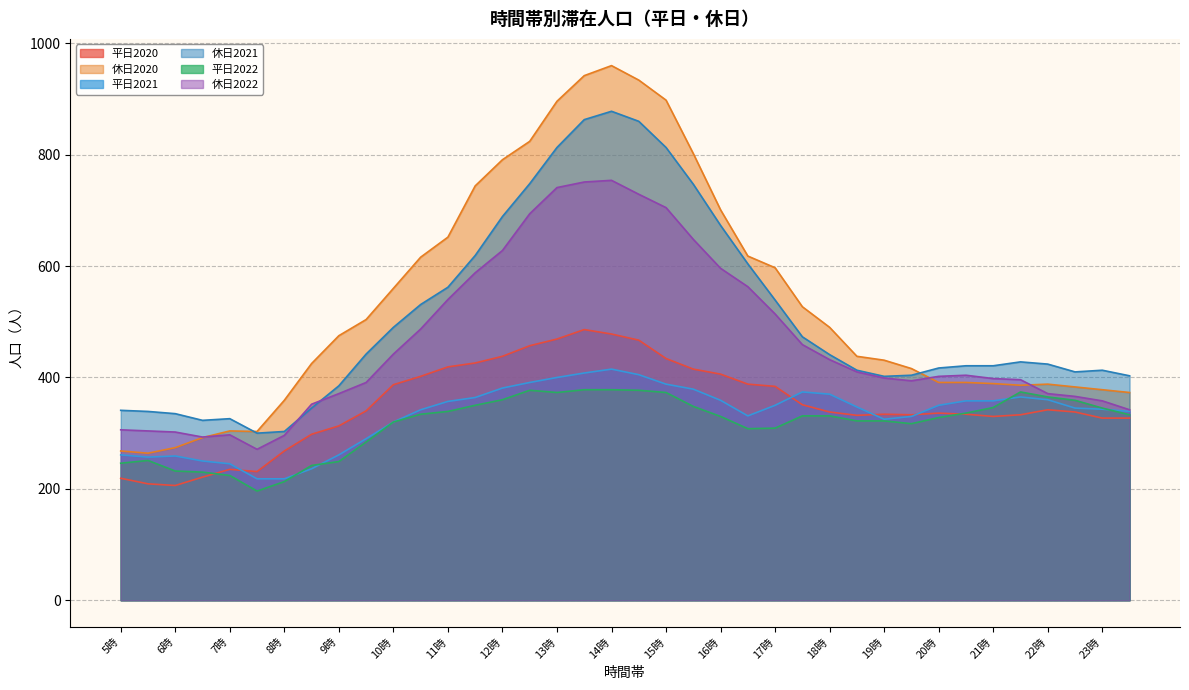

Which series changed the most between 7時 and 12時?

休日2020